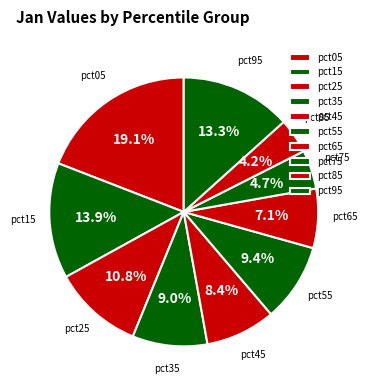

What percentage do pct05 and pct85 together represent?

23.3%